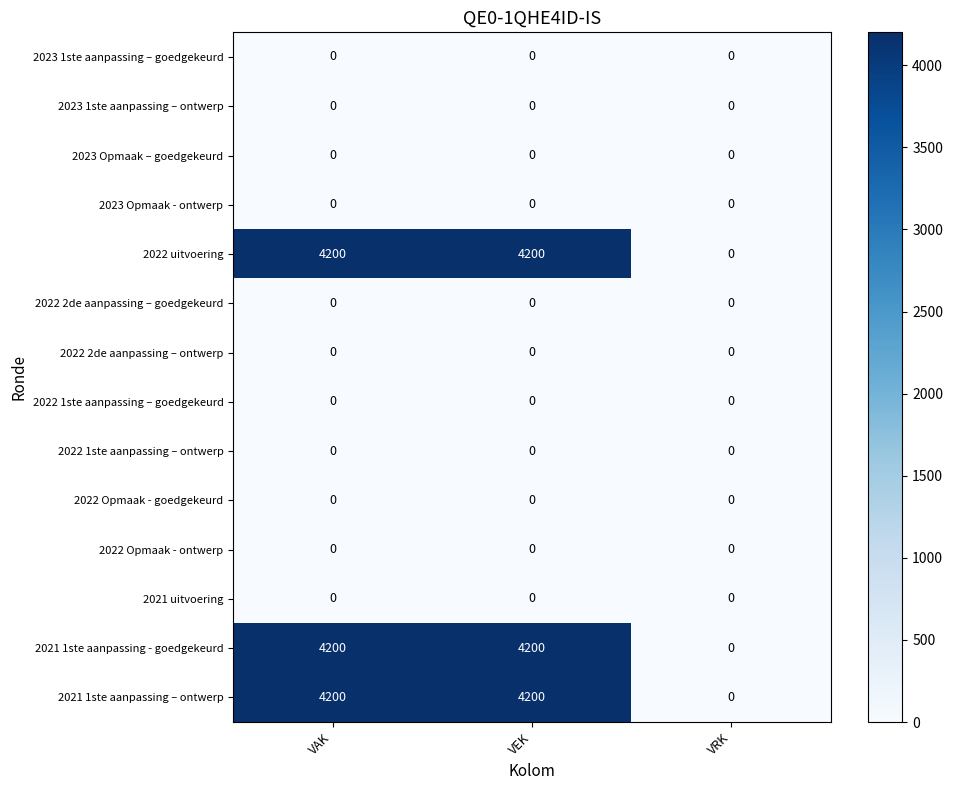

What is the maximum value shown in the chart?

4200